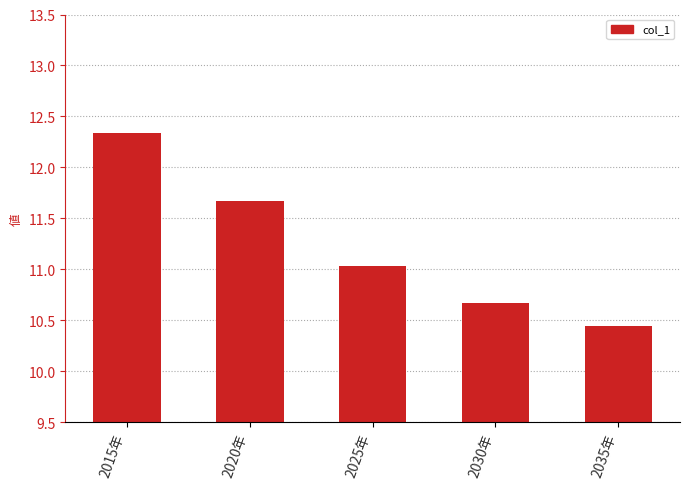

What position from the left is 2025年?

3